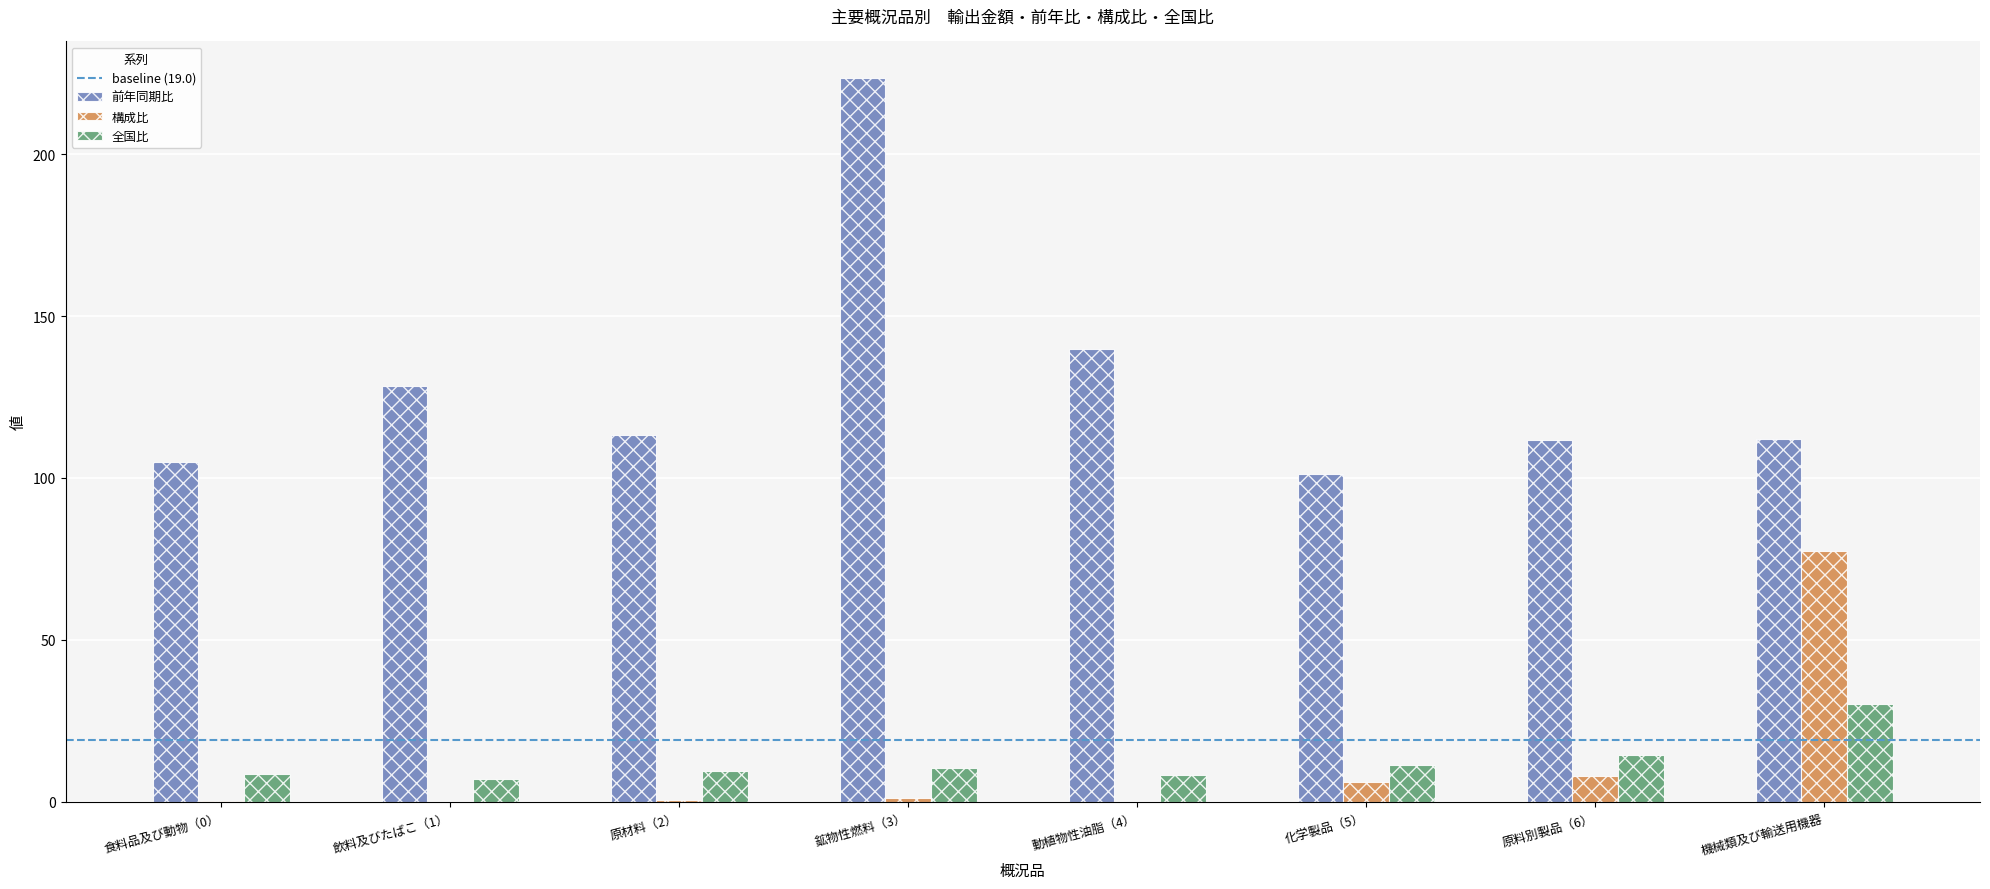

At which label is 前年同期比 closest to 162?

動植物性油脂（4）